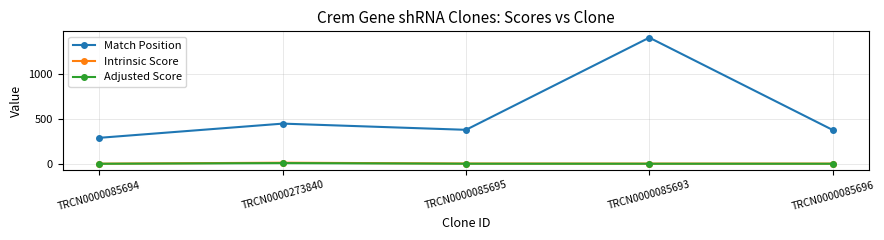

True or false: Adjusted Score has more than 0 interior local peaks.

True